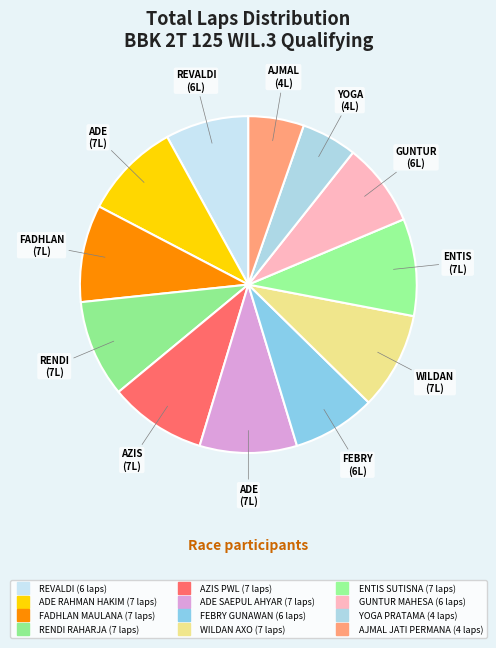

How much of the chart is everything except YOGA PRATAMA?

94.7%